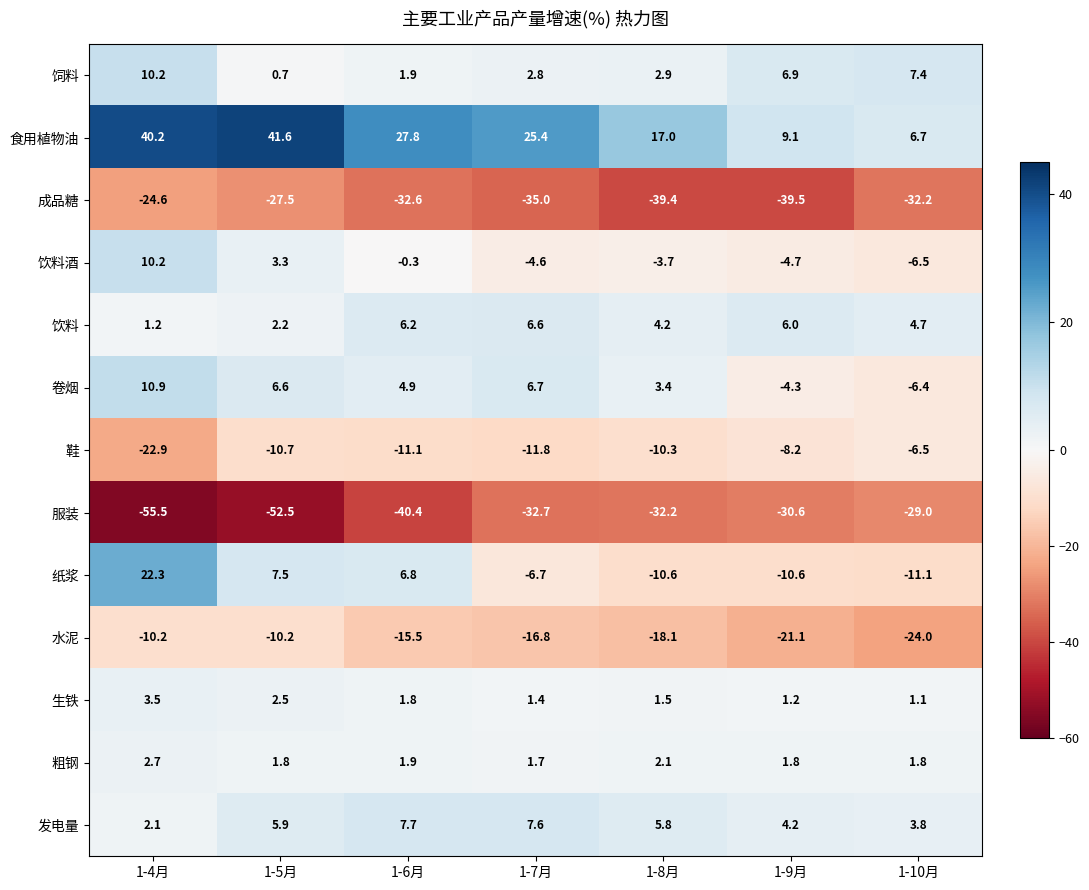

Count the number of data series in this chart.

13